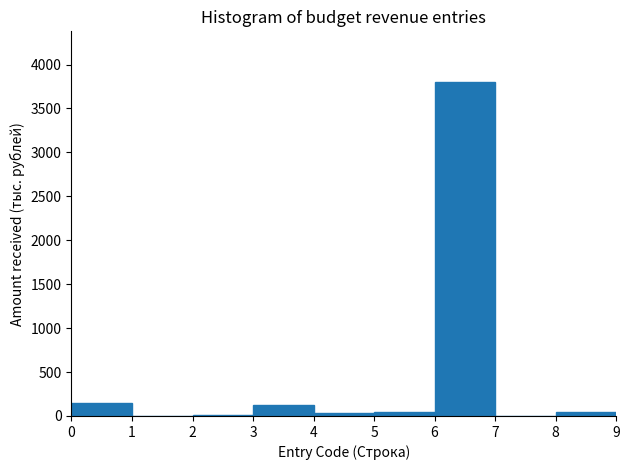

How tall is the bar that spans 6 to 7 on the x-axis? The values are not printed on the chart, so give them approximately, as read against the axis.

3800